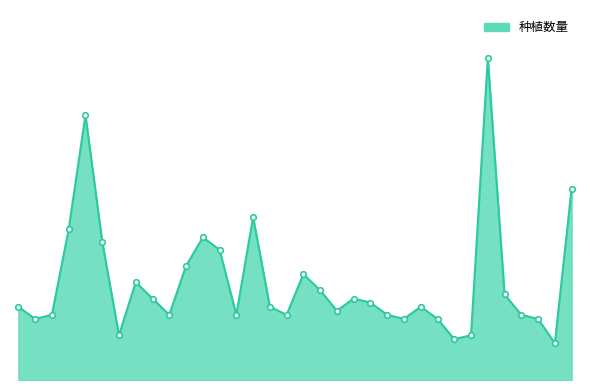

Where is the data nearest to the value 44?

34